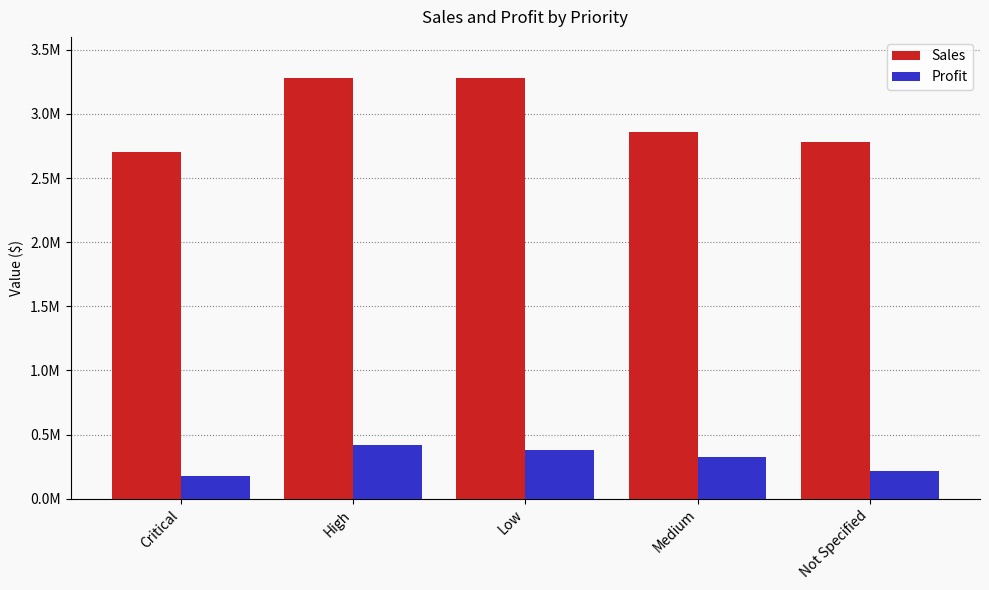

Rank the series by their maximum value, from highest to lowest.

Sales, Profit